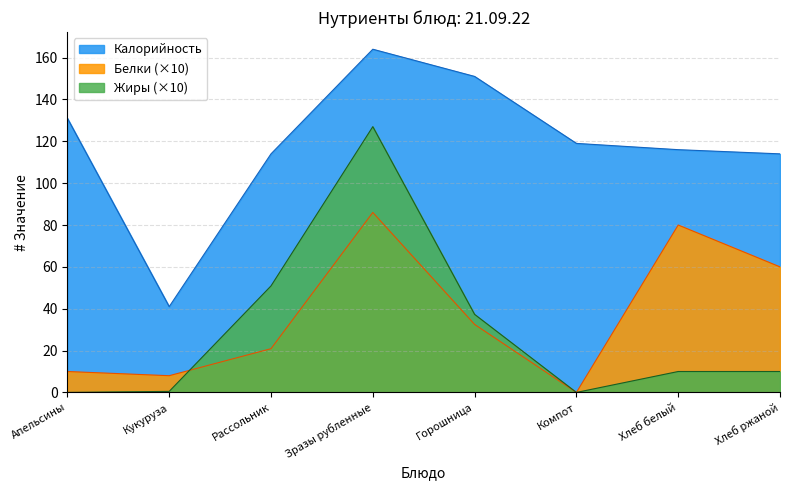

Which series has the largest total across all categories?

Калорийность